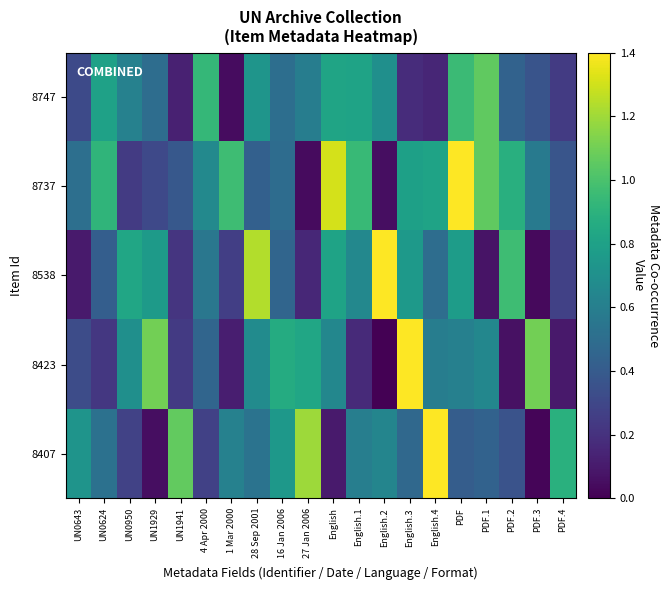

Reading right to left, what are all the values shown in this chart?

8747: PDF.4=0.2	PDF.3=0.4	PDF.2=0.4	PDF.1=1.1	PDF=1.0	English.4=0.2	English.3=0.2	English.2=0.7	English.1=0.8	English=0.8	27 Jan 2006=0.6	16 Jan 2006=0.5	28 Sep 2001=0.7	1 Mar 2000=0.0	4 Apr 2000=0.9	UN1941=0.1	UN1929=0.5	UN0950=0.6	UN0624=0.8	UN0643=0.3
8737: PDF.4=0.4	PDF.3=0.6	PDF.2=0.9	PDF.1=1.1	PDF=1.5	English.4=0.8	English.3=0.8	English.2=0.1	English.1=0.9	English=1.3	27 Jan 2006=0.0	16 Jan 2006=0.5	28 Sep 2001=0.4	1 Mar 2000=1.0	4 Apr 2000=0.7	UN1941=0.4	UN1929=0.3	UN0950=0.2	UN0624=0.9	UN0643=0.5
8538: PDF.4=0.3	PDF.3=0.0	PDF.2=1.0	PDF.1=0.1	PDF=0.8	English.4=0.5	English.3=0.8	English.2=1.6	English.1=0.7	English=0.8	27 Jan 2006=0.2	16 Jan 2006=0.5	28 Sep 2001=1.2	1 Mar 2000=0.3	4 Apr 2000=0.6	UN1941=0.2	UN1929=0.8	UN0950=0.8	UN0624=0.4	UN0643=0.1
8423: PDF.4=0.1	PDF.3=1.1	PDF.2=0.1	PDF.1=0.6	PDF=0.6	English.4=0.6	English.3=1.5	English.2=0.0	English.1=0.2	English=0.6	27 Jan 2006=0.8	16 Jan 2006=0.9	28 Sep 2001=0.7	1 Mar 2000=0.1	4 Apr 2000=0.5	UN1941=0.2	UN1929=1.1	UN0950=0.7	UN0624=0.2	UN0643=0.3
8407: PDF.4=0.9	PDF.3=0.0	PDF.2=0.4	PDF.1=0.4	PDF=0.4	English.4=1.4	English.3=0.5	English.2=0.6	English.1=0.6	English=0.1	27 Jan 2006=1.2	16 Jan 2006=0.7	28 Sep 2001=0.5	1 Mar 2000=0.6	4 Apr 2000=0.3	UN1941=1.1	UN1929=0.1	UN0950=0.3	UN0624=0.5	UN0643=0.7